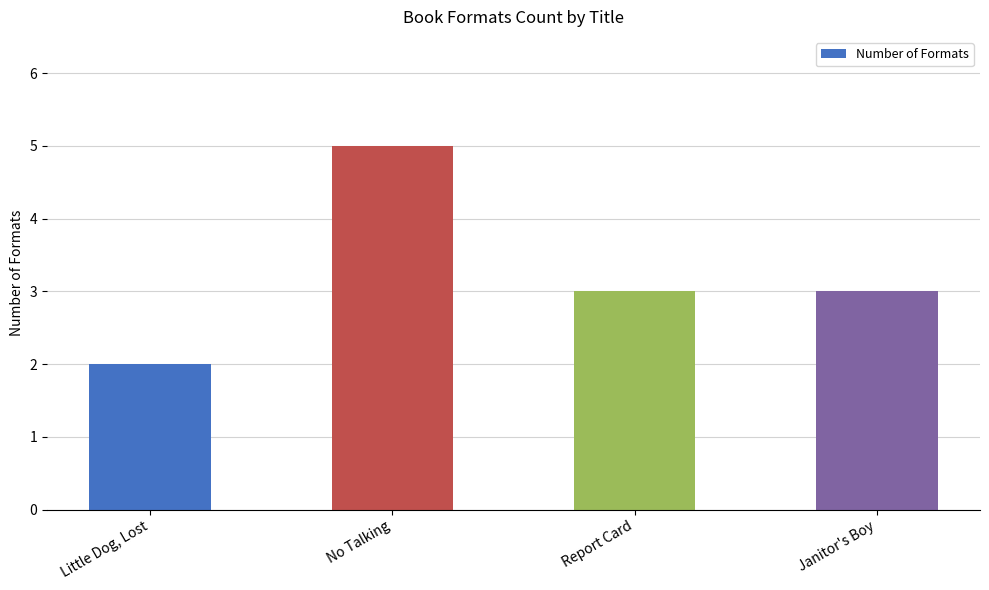

Approximately how many times larger is the value at No Talking compared to Little Dog, Lost?

2.5